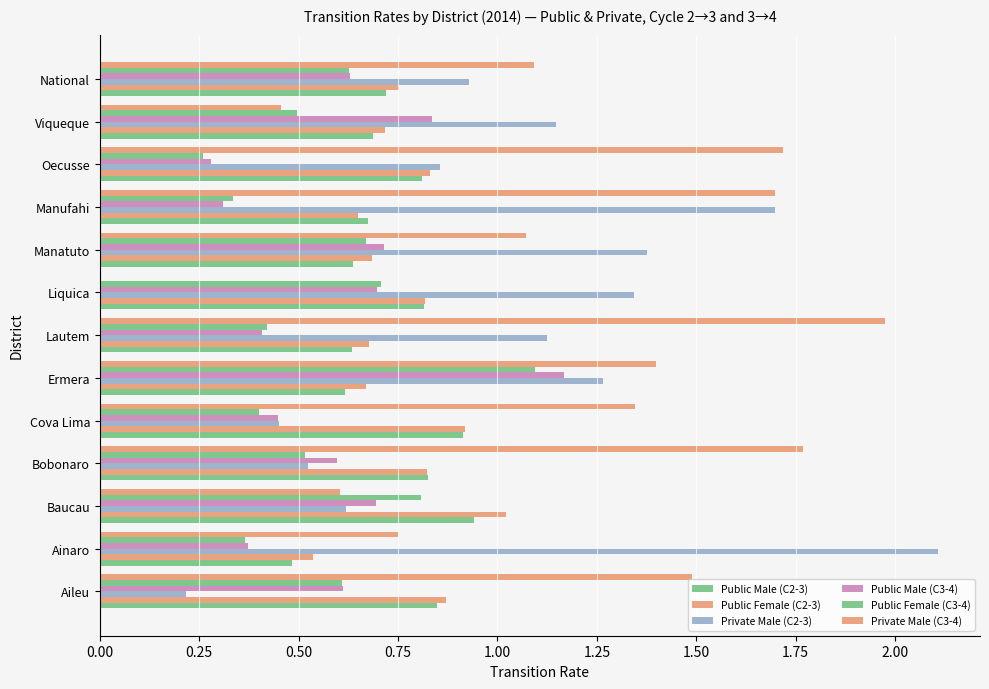

How many positive values does the Private Male (C3-4) series have?

12